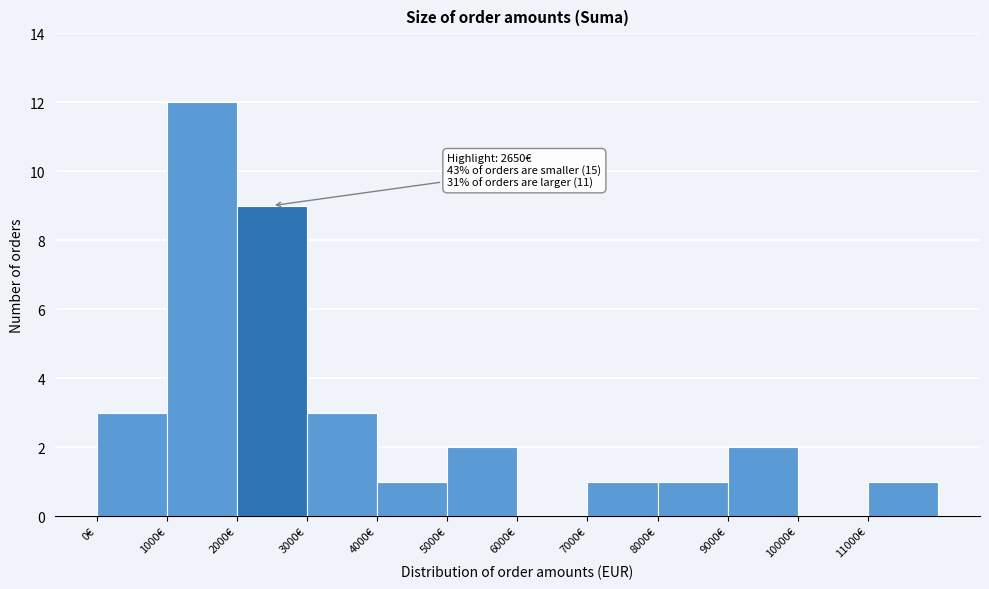

Over which range of the x-axis is the bar tallest?

1000 to 2000